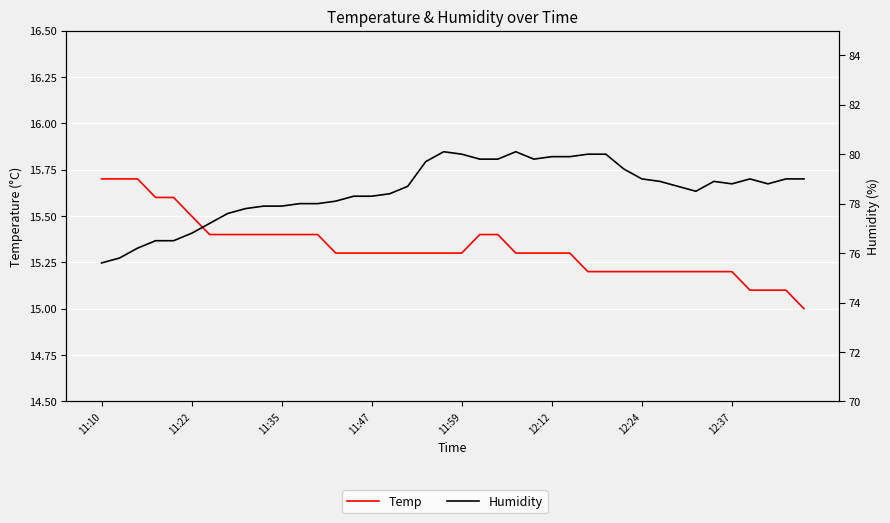

True or false: Temp and Humidity cross at least once.

False